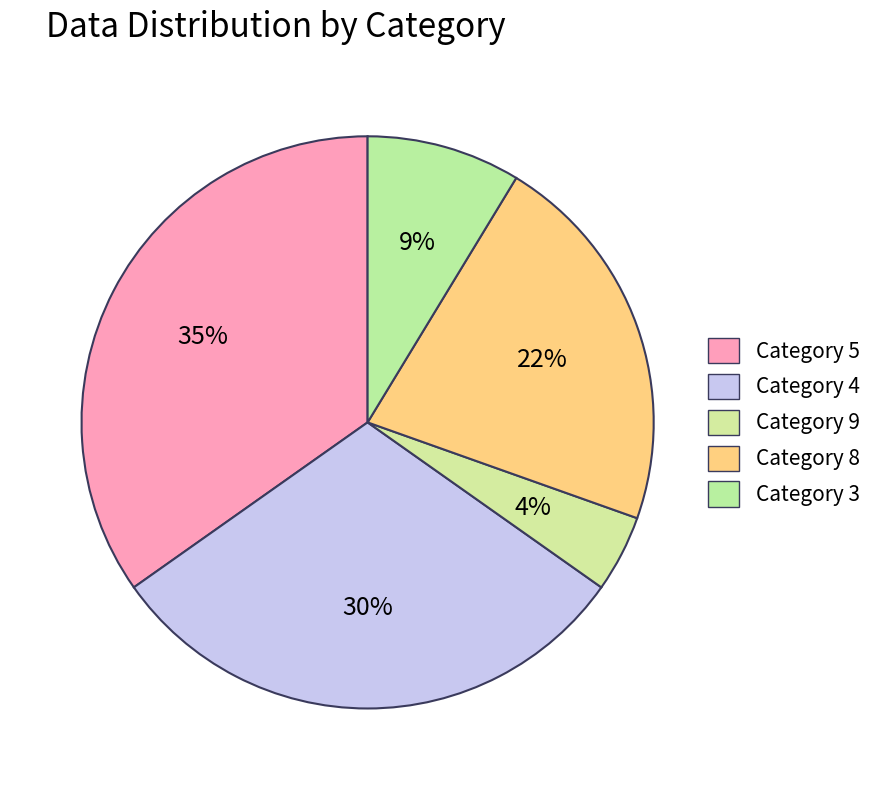

How many slices are in this pie chart?

5